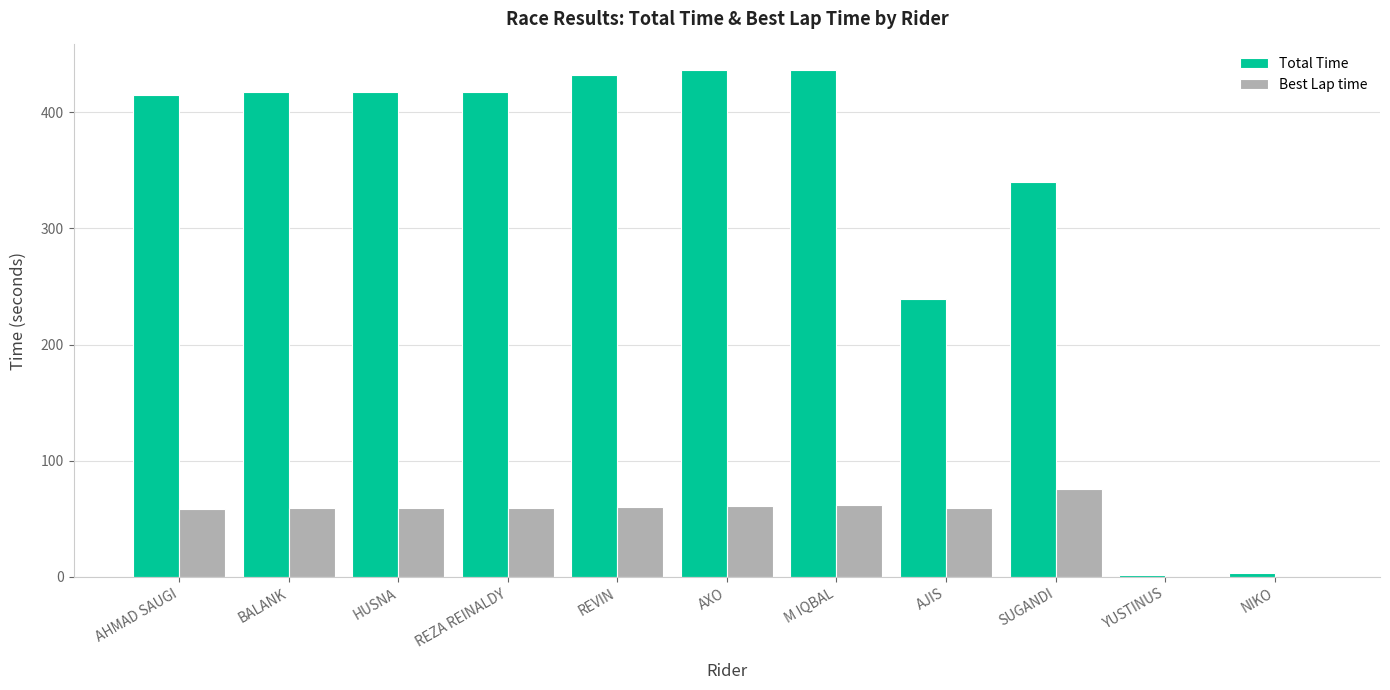

Is the value of Total Time at M IQBAL greater than the value of Best Lap time at YUSTINUS?

Yes